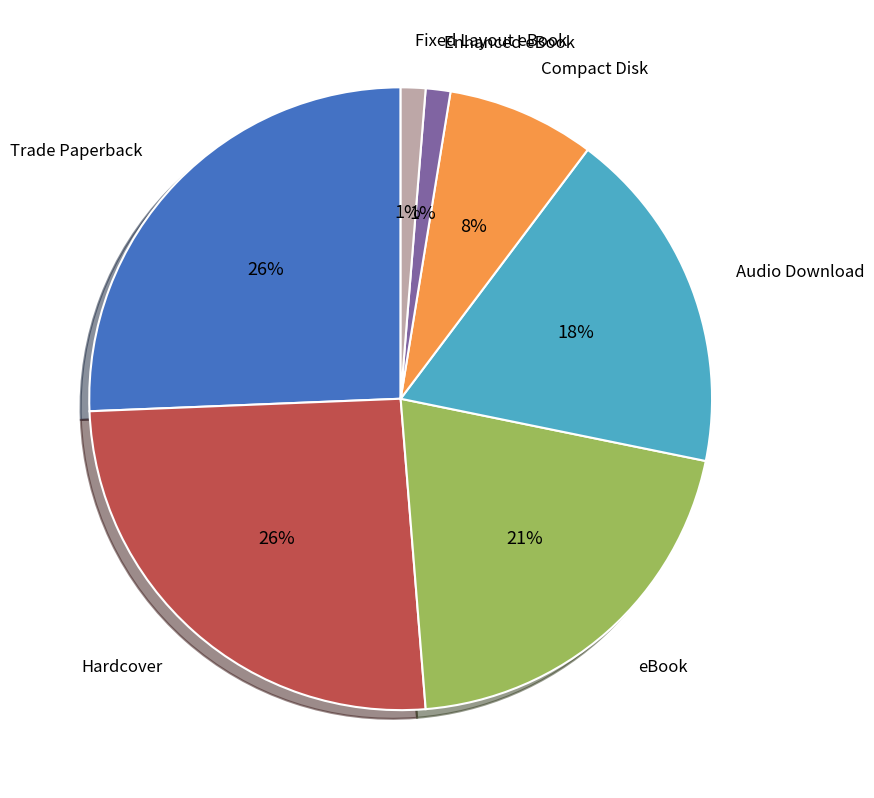

The Audio Download slice represents 4% of the pie. True or false?

False